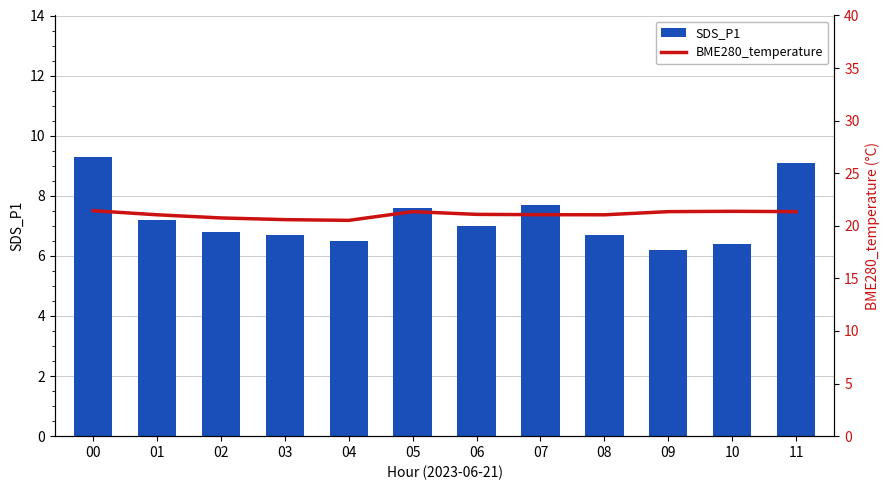

The BME280_temperature series shows 13.5 at 02. True or false?

False